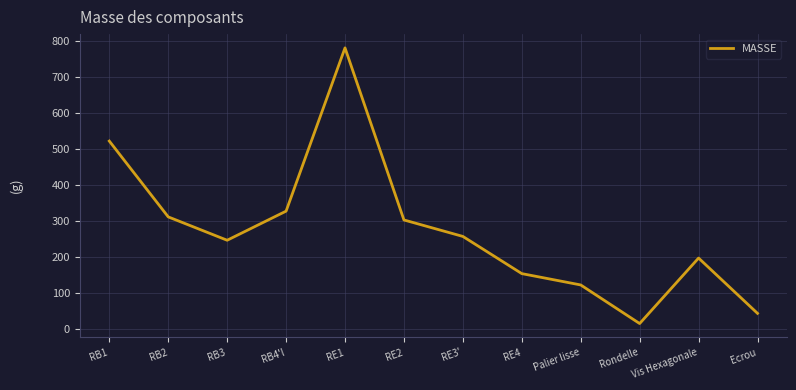

What is the average value?

272.9